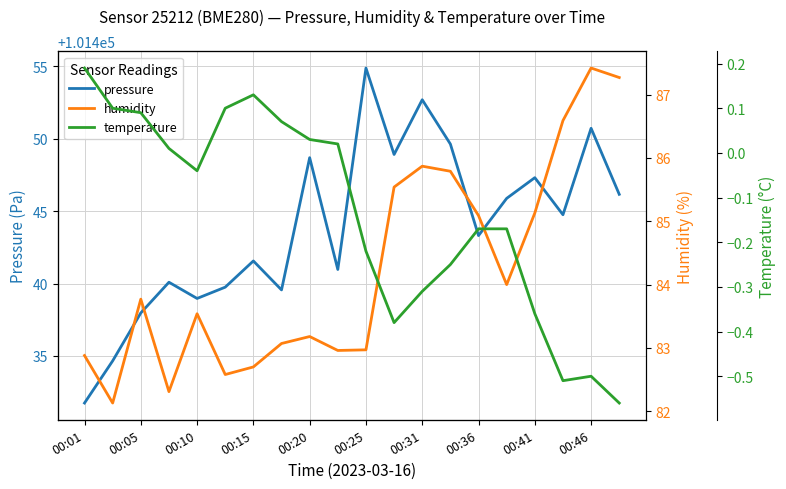

At which label does pressure reach its minimum?

00:01